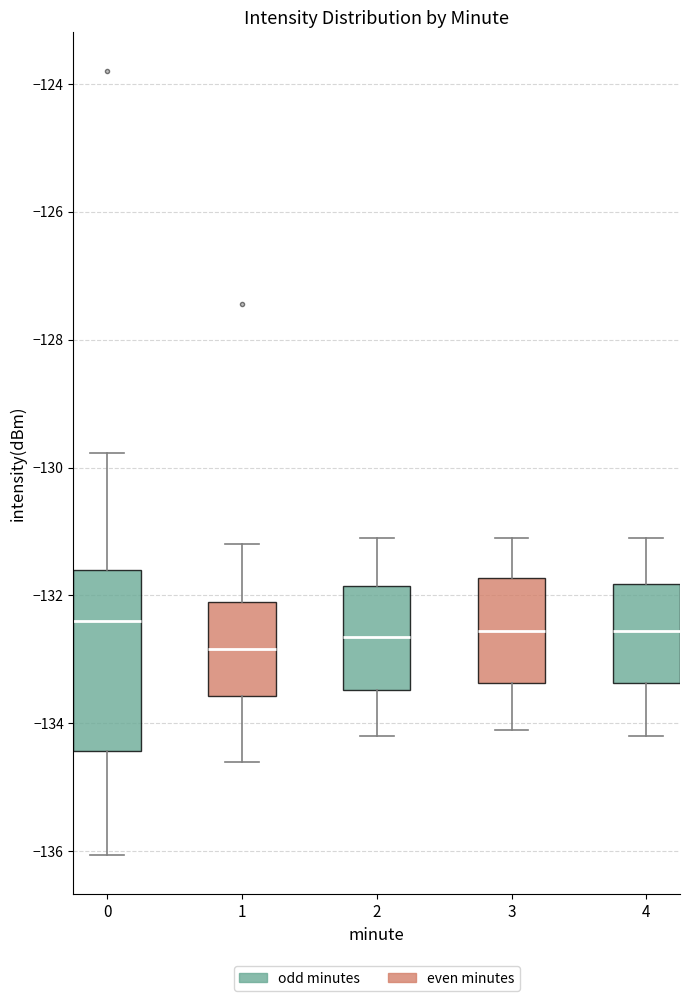

Where does the upper whisker of the box at x = 4 end on the y-axis? The values are not printed on the chart, so give them approximately, as read against the axis.

-131.0